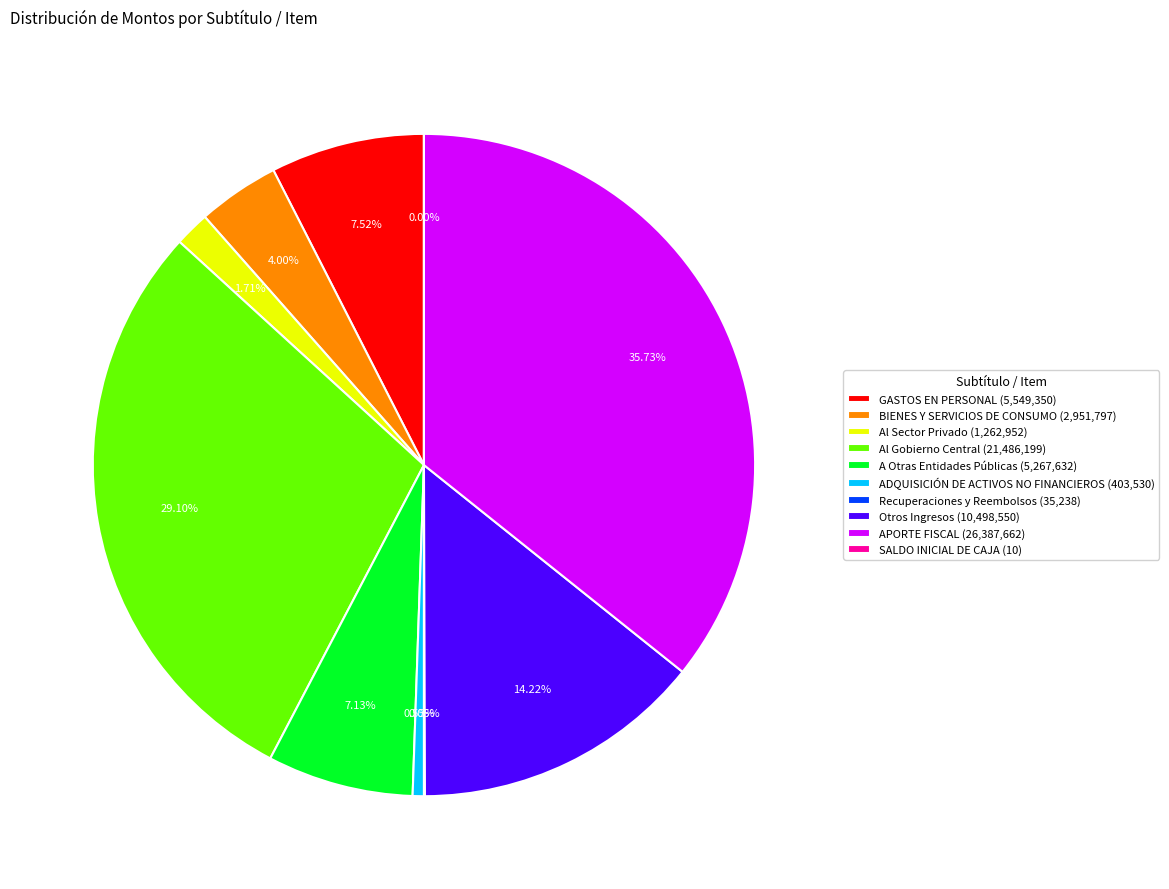

How many slices are in this pie chart?

10